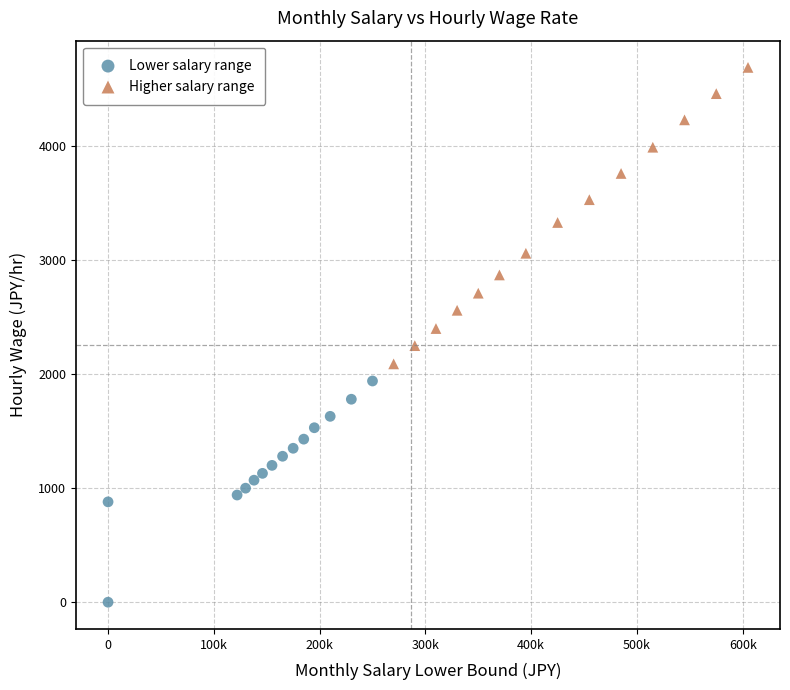

Which series has the widest spread of Y values?

Higher salary range